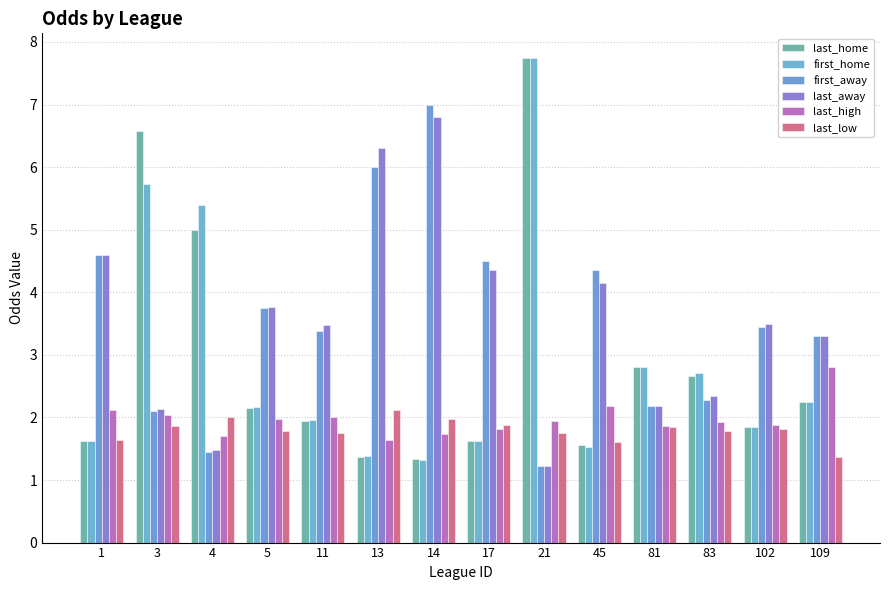

What is the value of the first_away bar at the 14th from the left?

3.3